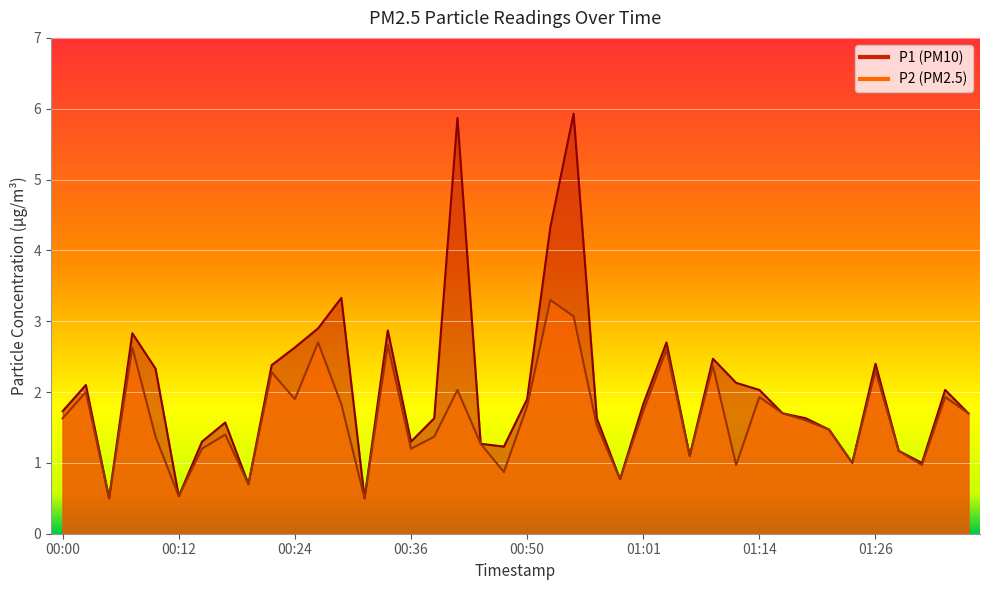

True or false: P2 and P1 cross at least once.

False